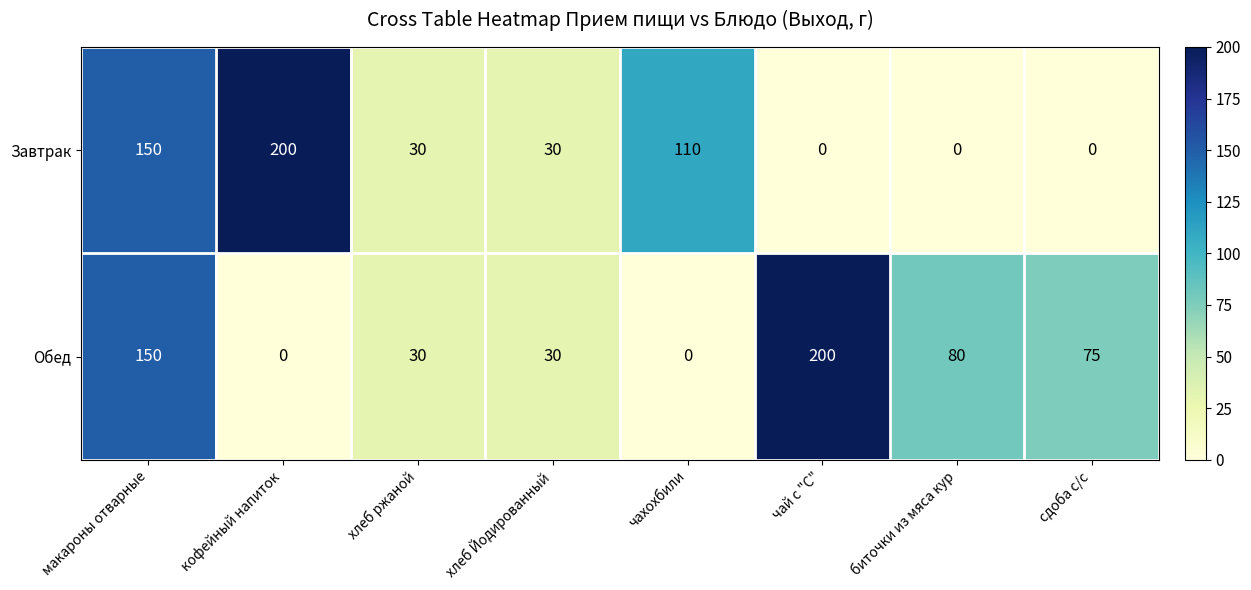

Where is Завтрак nearest to the value 100?

чахохбили